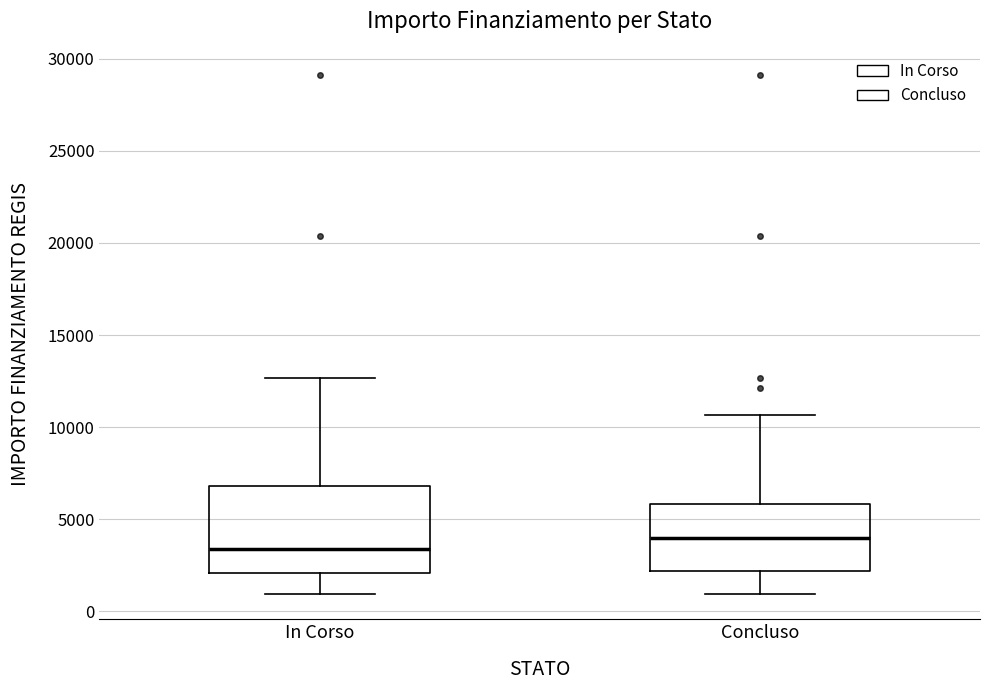

Comparing the boxes themselves (not the whiskers), which one is the tallest?

In Corso